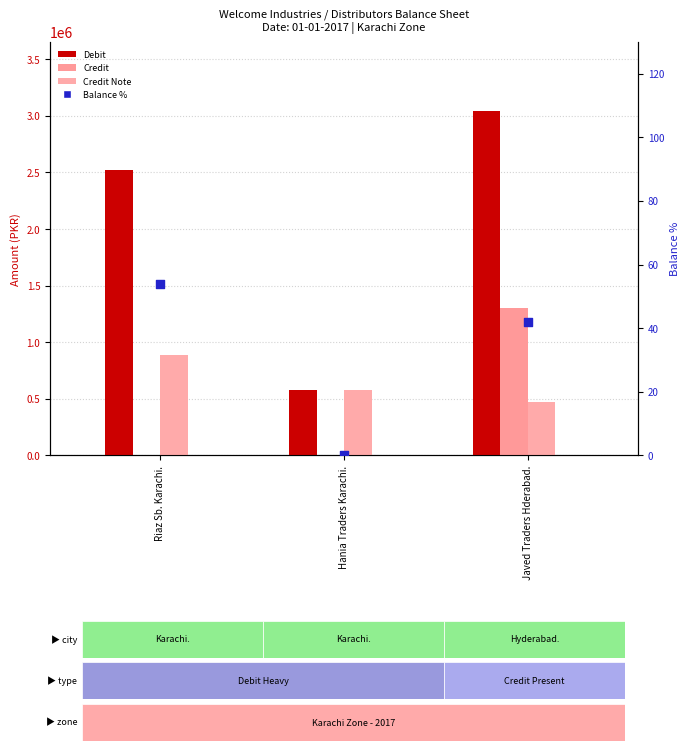

At how many categories does at least one series exceed 1385817?

2